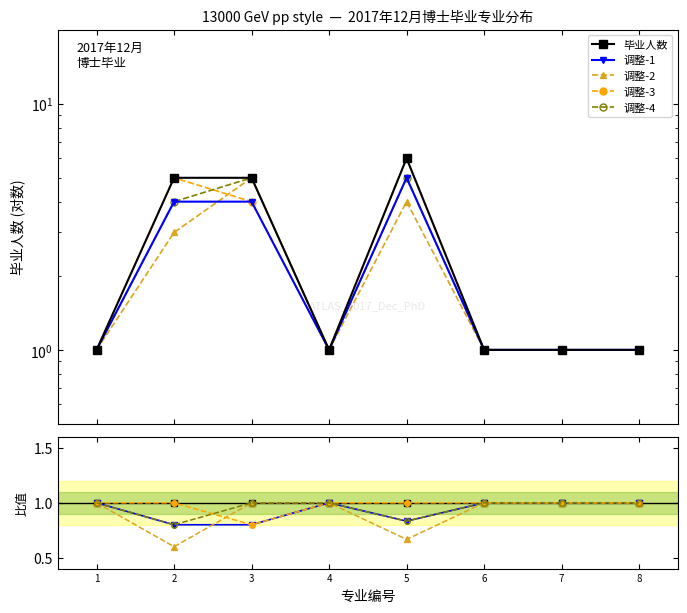

Which category has the lowest value in the 调整-3 series?

3